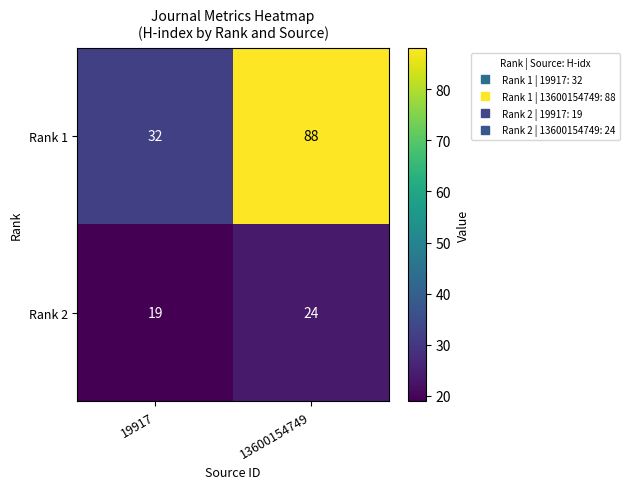

Rank the series at 19917 from lowest to highest value.

Rank 2, Rank 1